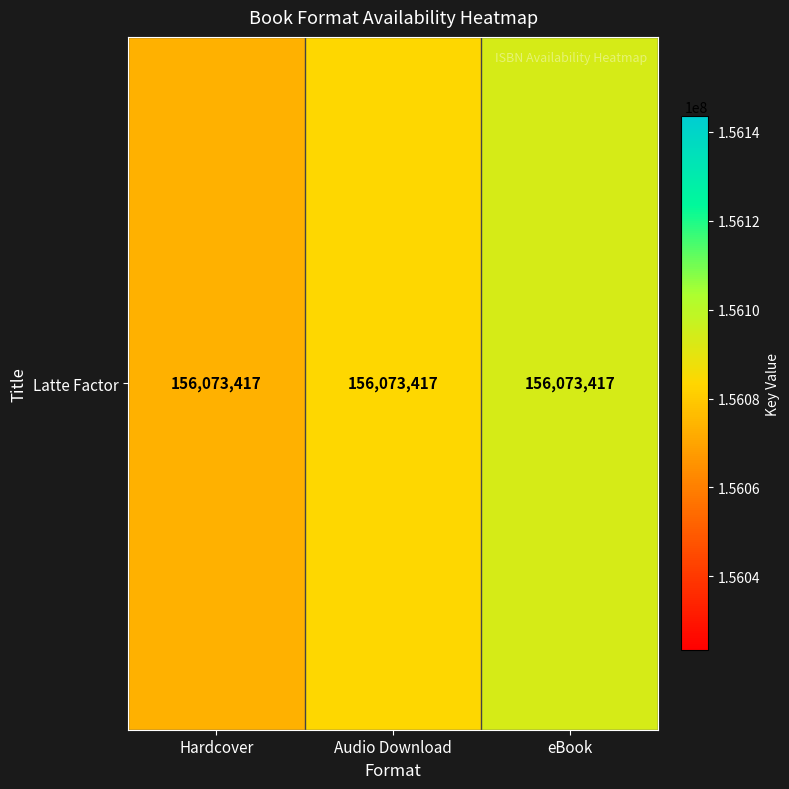

Reading left to right, what are all the values shown in this chart?

Hardcover=156073417	Audio Download=156083417	eBook=156093417